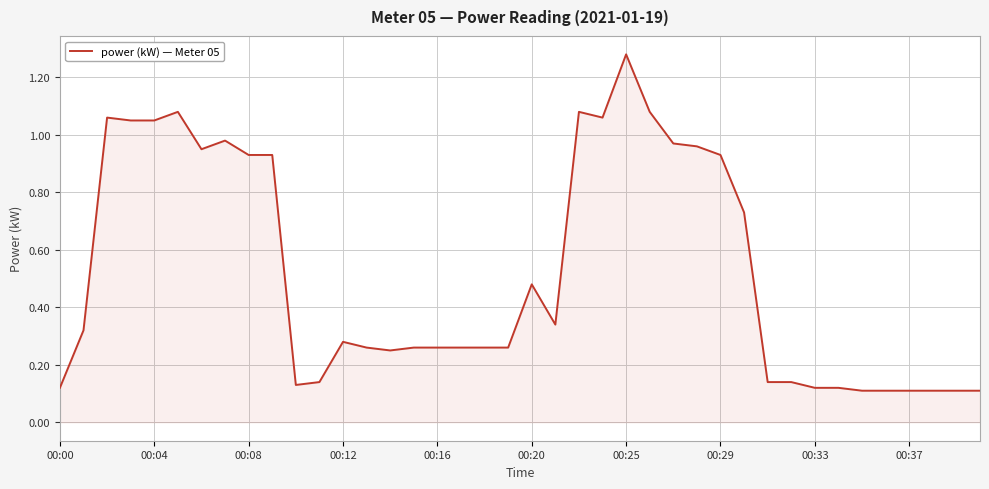

Is this an area chart (filled region under the line)?

Yes